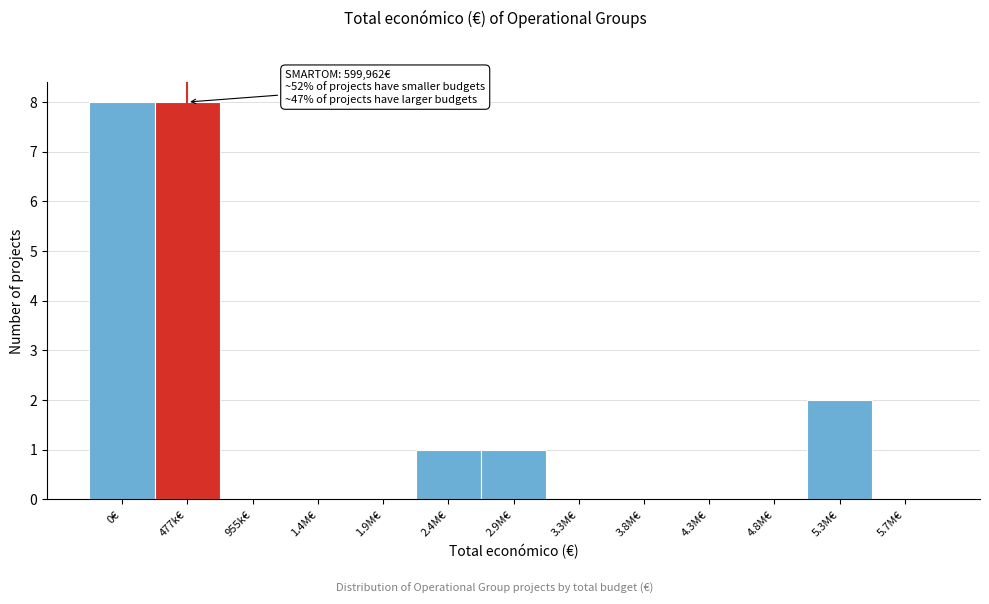

Reading left to right, list all the values displayed in this chart.

0€=8	477k€=8	955k€=0	1.4M€=0	1.9M€=0	2.4M€=1	2.9M€=1	3.3M€=0	3.8M€=0	4.3M€=0	4.8M€=0	5.3M€=2	5.7M€=0